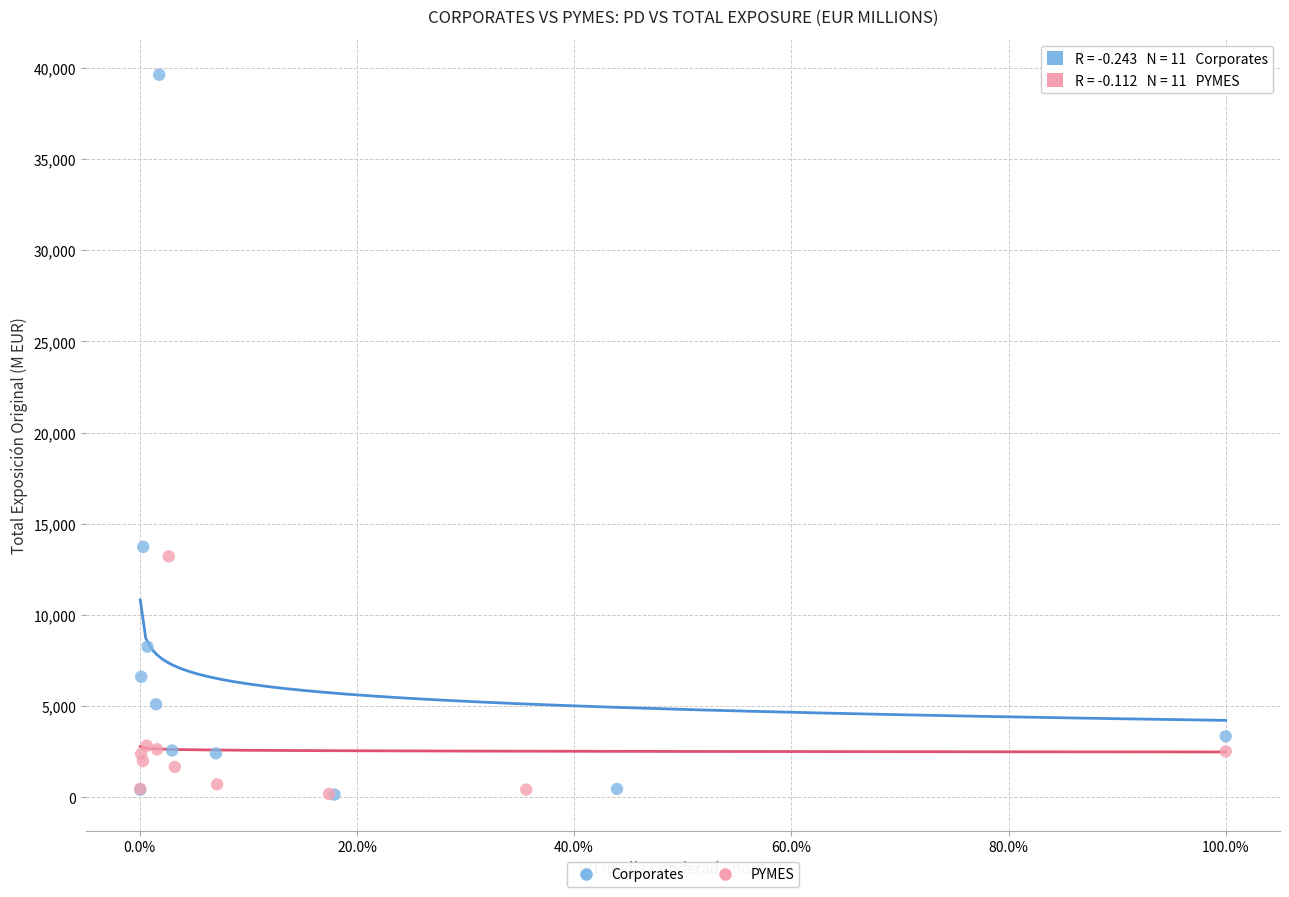

Which series has the largest Y range (max minus min)?

Corporates